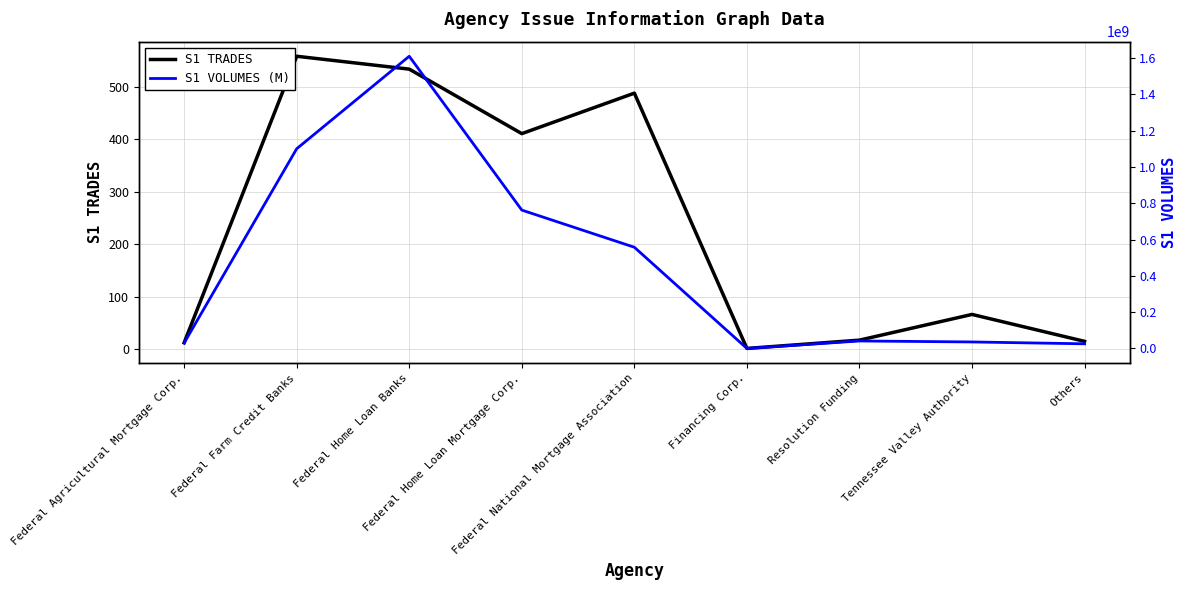

Does the chart display data point markers on the line(s)?

No